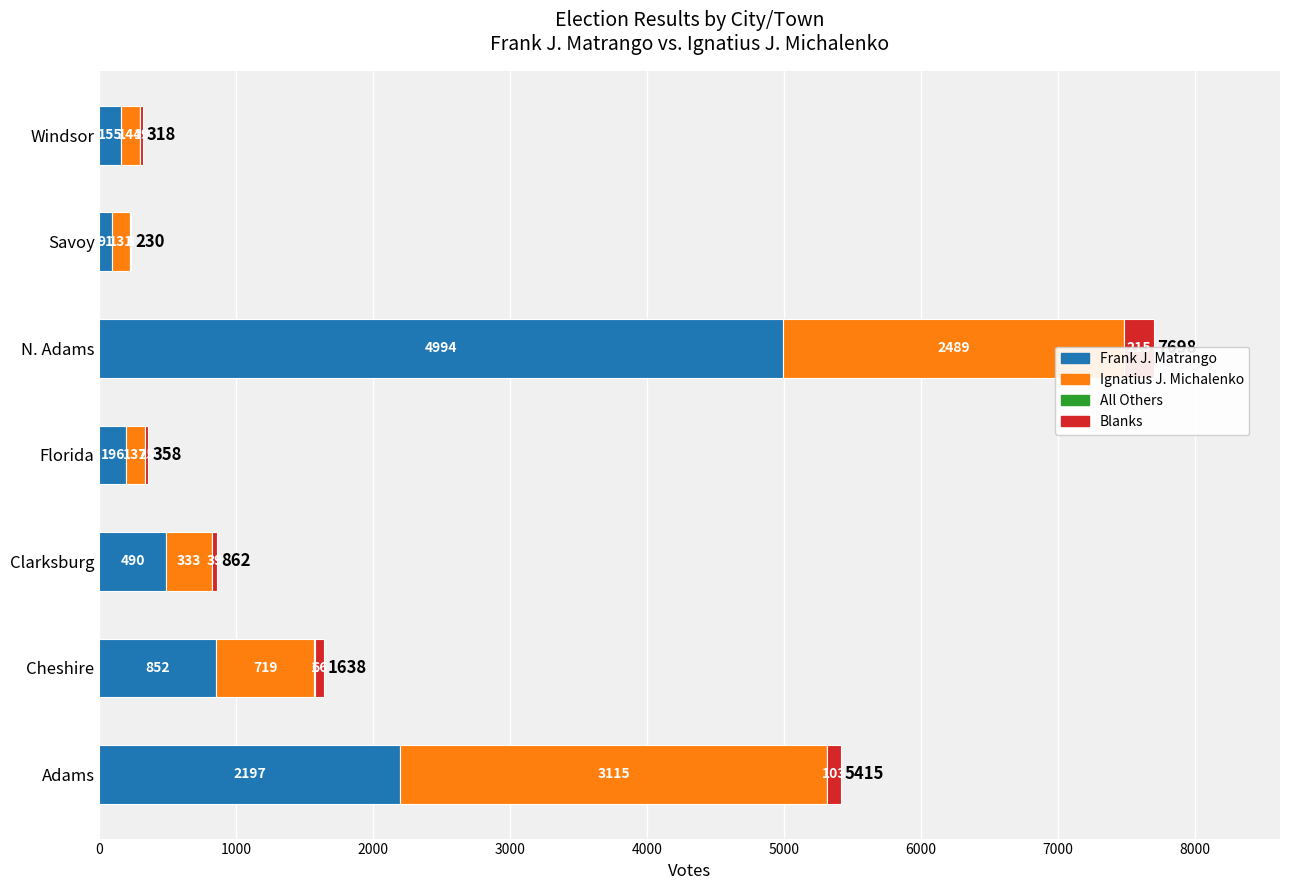

What is the average value of the Frank J. Matrango series?

1282